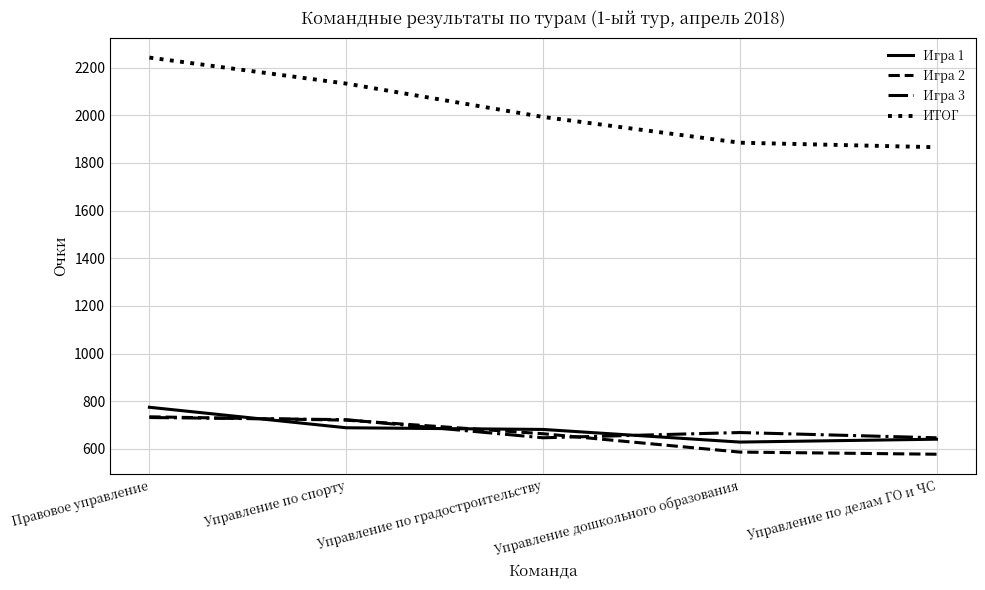

Is this an area chart (filled region under the line)?

No